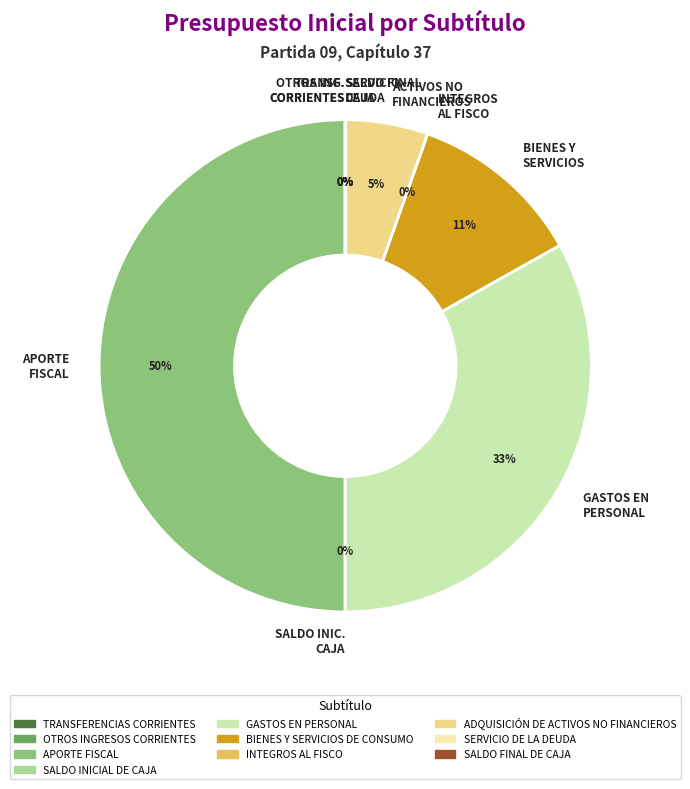

Is ACTIVOS NO FINANCIEROS the majority of the pie?

No